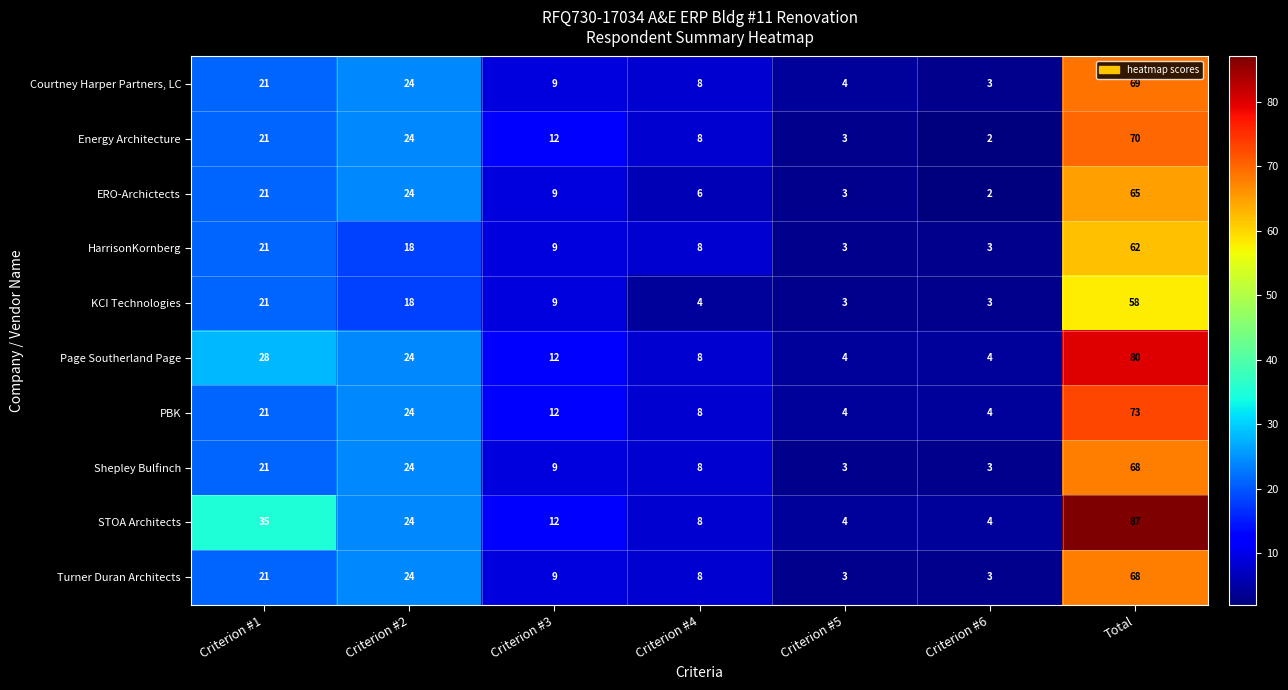

Rank the categories by Courtney Harper Partners, LC value from lowest to highest.

Criterion #6, Criterion #5, Criterion #4, Criterion #3, Criterion #1, Criterion #2, Total